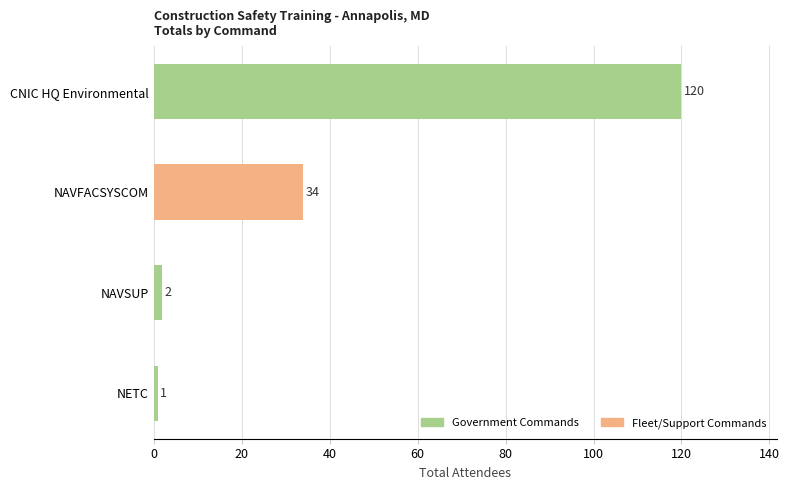

What is the difference between the second highest and second lowest values?

32